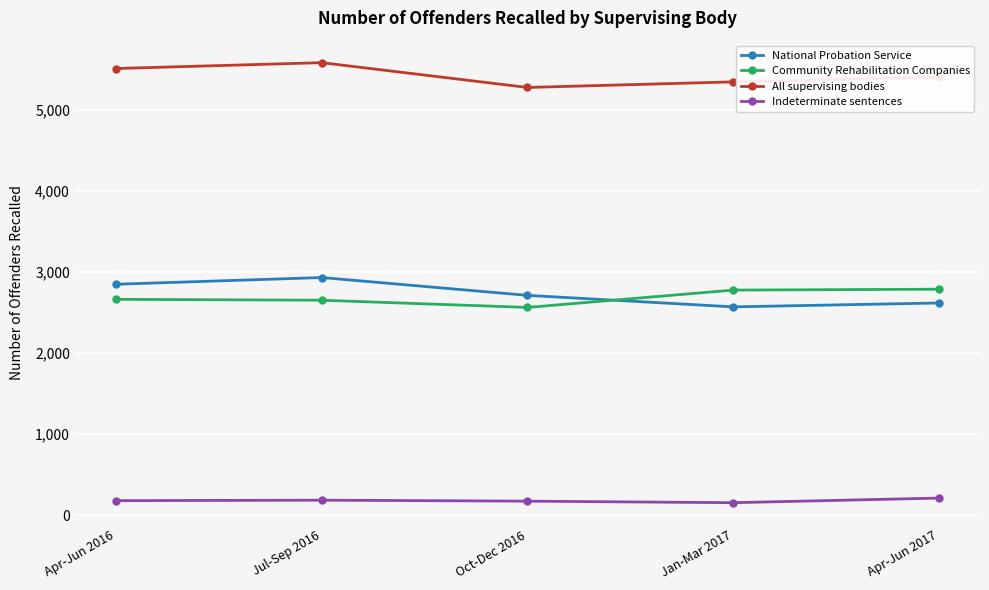

What is the average value of the Indeterminate sentences series?

179